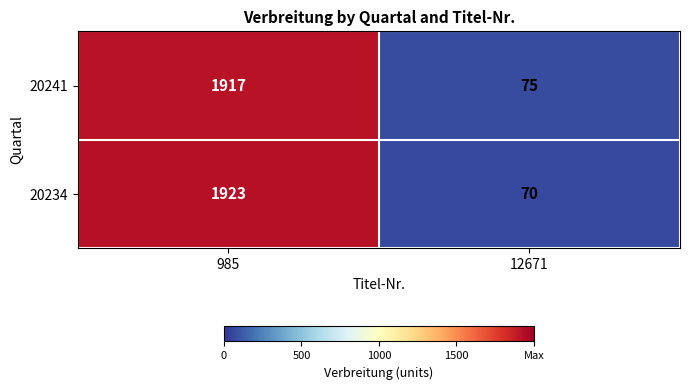

Which category has the highest value in the 20241 series?

985